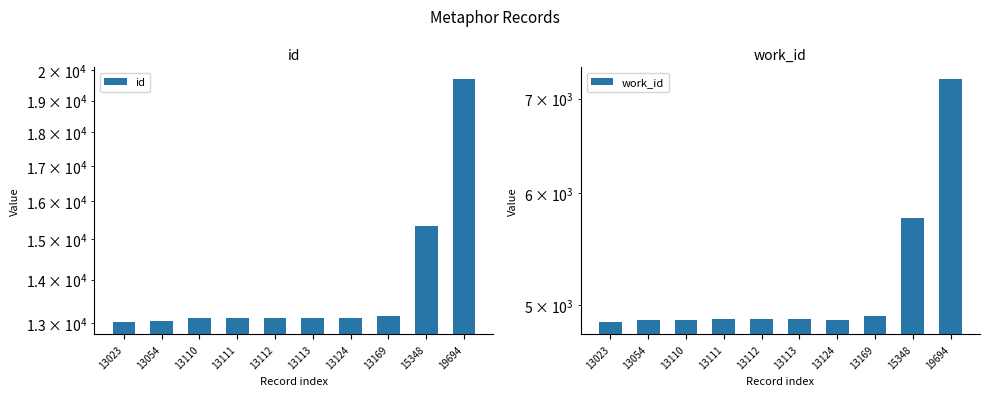

Where does the work_id series first go above 4888?

13113